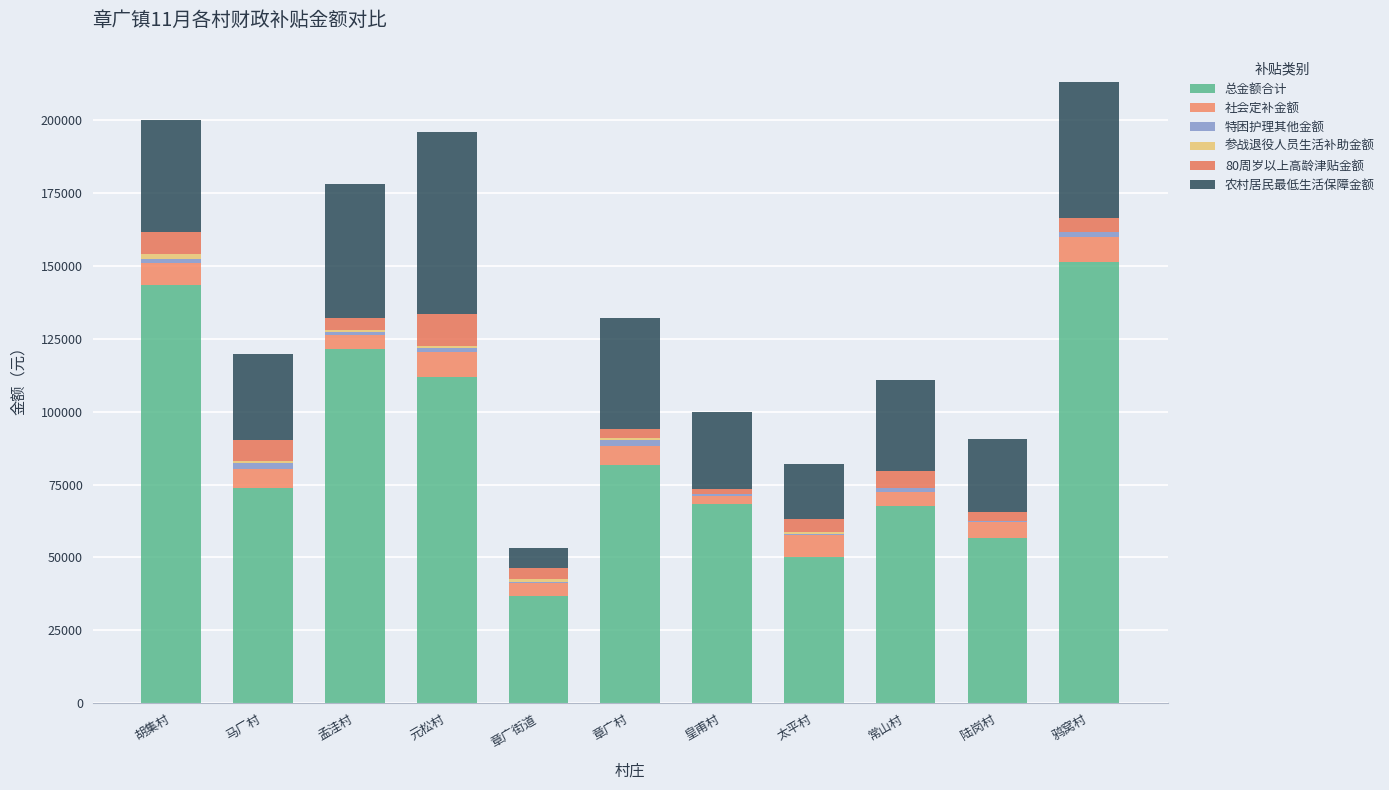

Are the bars grouped side by side (vs. stacked)?

No